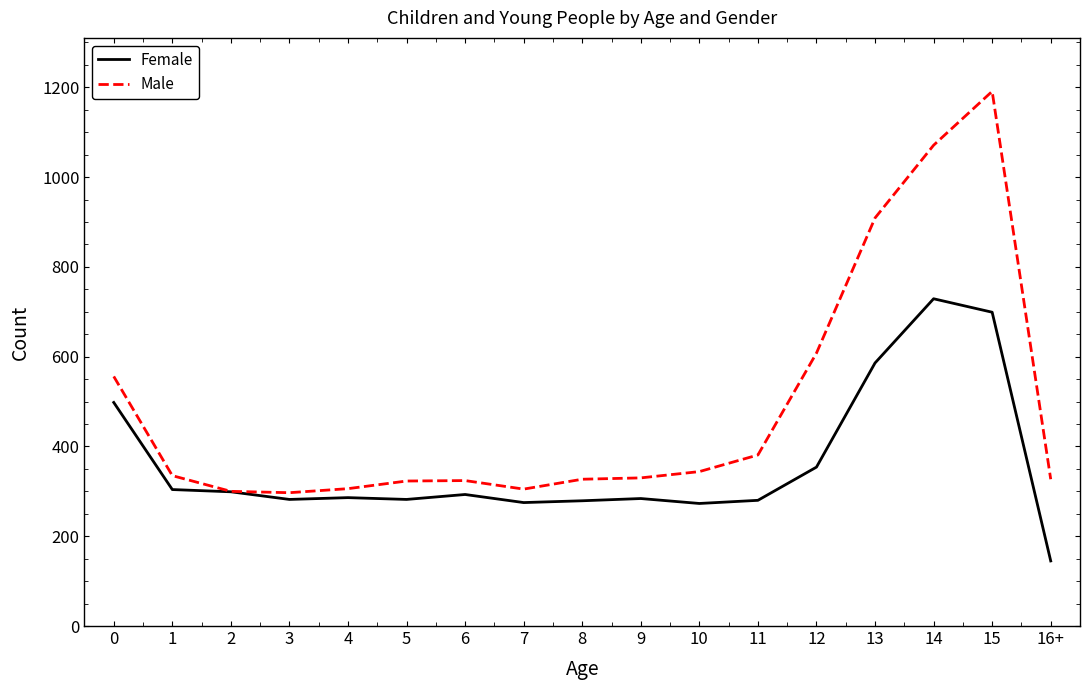

What value does the Male series have at 4, to the nearest 100?

300